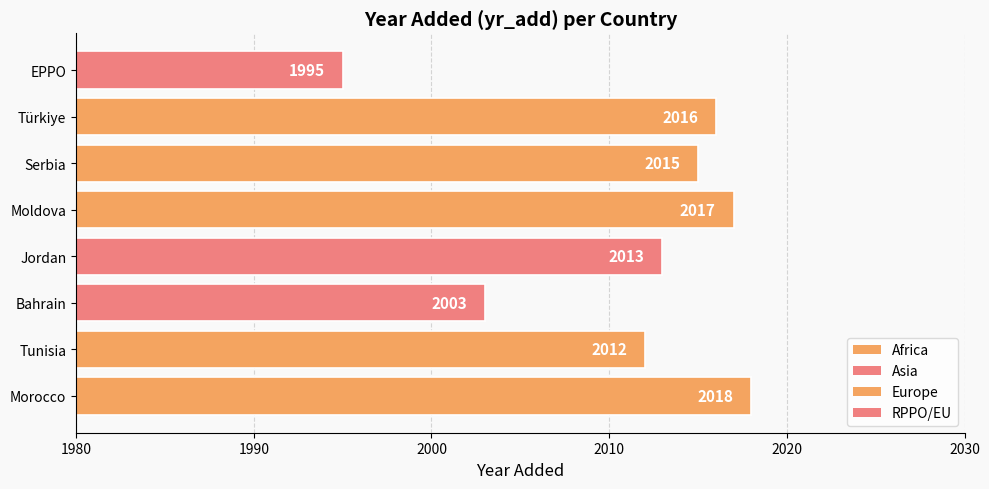

Which label corresponds to the largest value in the chart?

Morocco